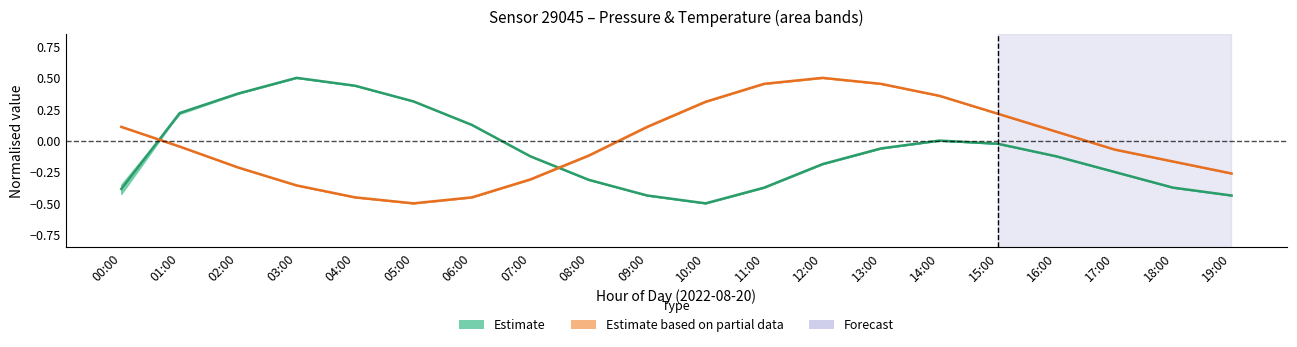

In Estimate based on partial data, how many points are lower than both neighbors (excluding endpoints)?

1